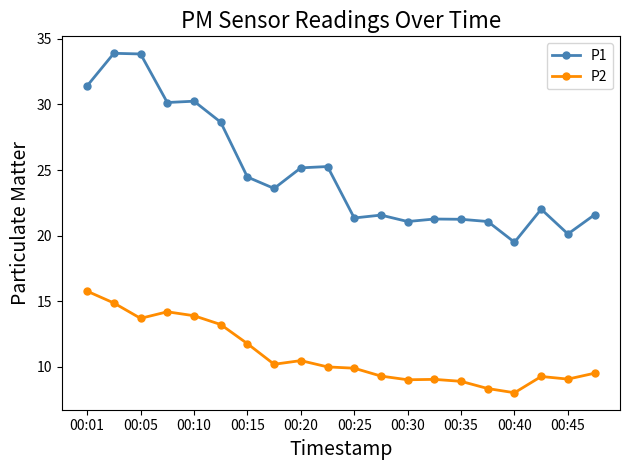

How many lines are shown in the chart?

2